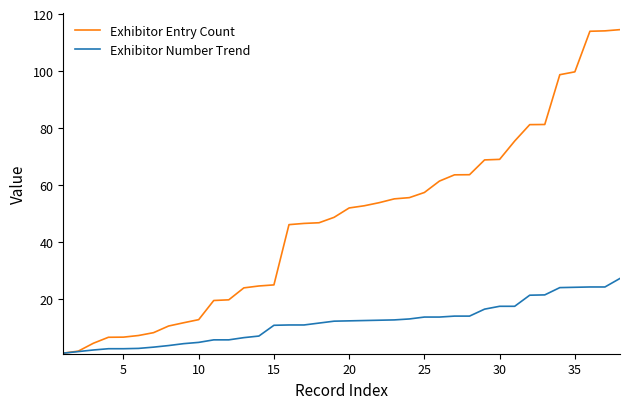

Which series has the largest total across all categories?

Exhibitor Entry Count